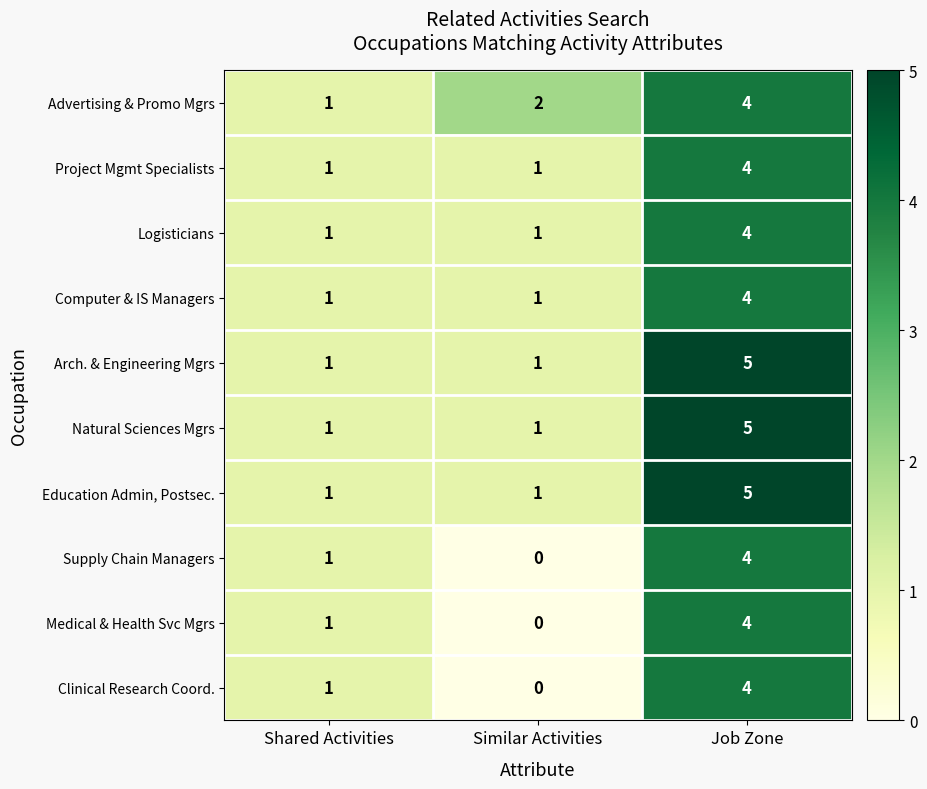

True or false: Advertising & Promo Mgrs has a value of 1 at Similar Activities.

False